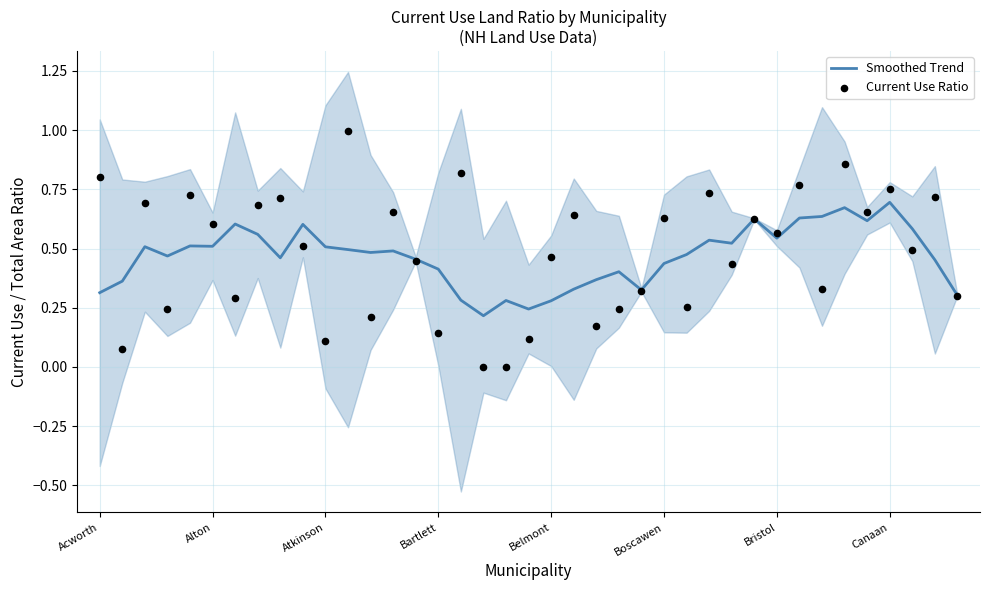

Which series has the widest spread of Y values?

Current Use Ratio